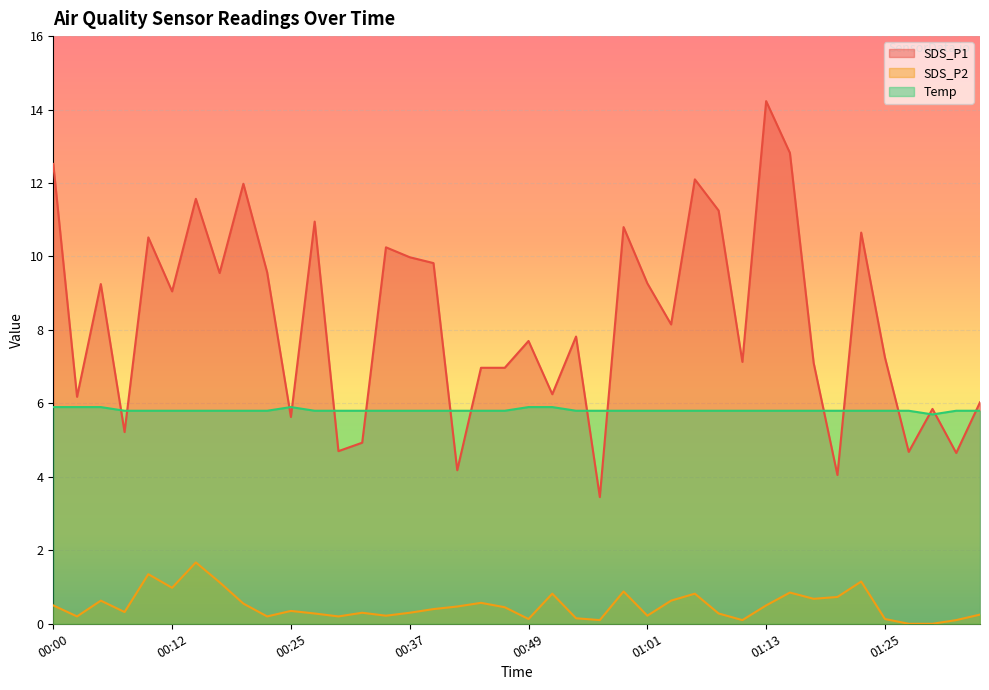

Reading left to right, list all the values displayed in this chart.

SDS_P1: 12.5	6.2	9.2	5.2	10.5	9.1	11.6	9.6	12.0	9.6	5.6	10.9	4.7	4.9	10.2	10.0	9.8	4.2	7.0	7.0	7.7	6.2	7.8	3.5	10.8	9.3	8.2	12.1	11.2	7.1	14.2	12.8	7.1	4.0	10.7	7.2	4.7	5.8	4.7	6.0
SDS_P2: 0.5	0.2	0.6	0.3	1.4	1.0	1.7	1.1	0.6	0.2	0.3	0.3	0.2	0.3	0.2	0.3	0.4	0.5	0.6	0.5	0.1	0.8	0.1	0.1	0.9	0.2	0.6	0.8	0.3	0.1	0.5	0.8	0.7	0.7	1.1	0.1	0.0	0.0	0.1	0.2
Temp: 5.9	5.9	5.9	5.8	5.8	5.8	5.8	5.8	5.8	5.8	5.9	5.8	5.8	5.8	5.8	5.8	5.8	5.8	5.8	5.8	5.9	5.9	5.8	5.8	5.8	5.8	5.8	5.8	5.8	5.8	5.8	5.8	5.8	5.8	5.8	5.8	5.8	5.7	5.8	5.8